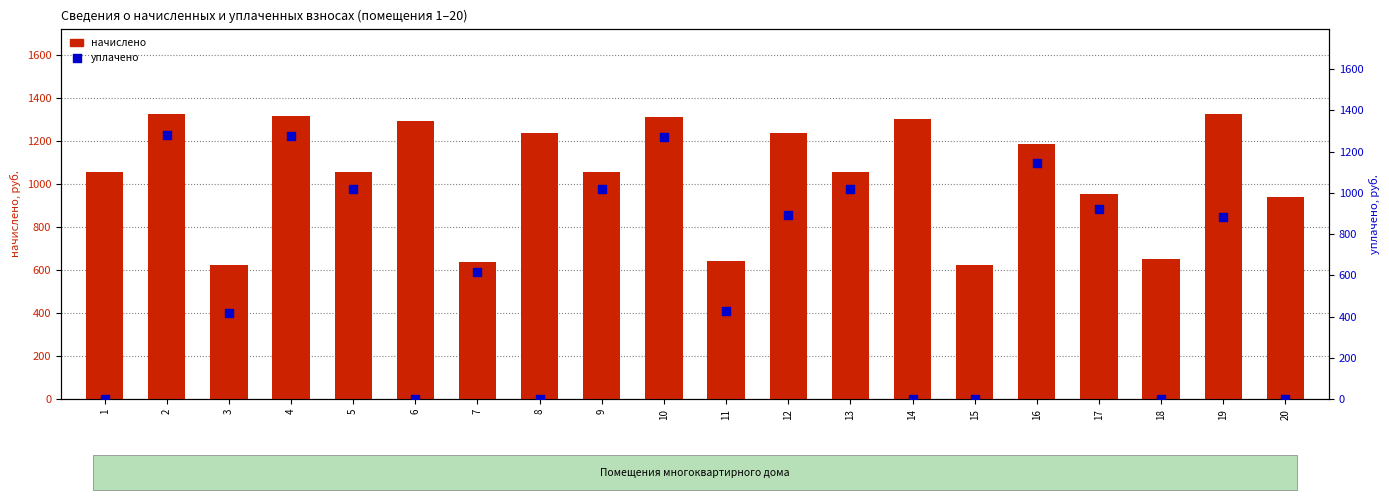

Is the value of начислено at 6 greater than the value of уплачено at 18?

Yes